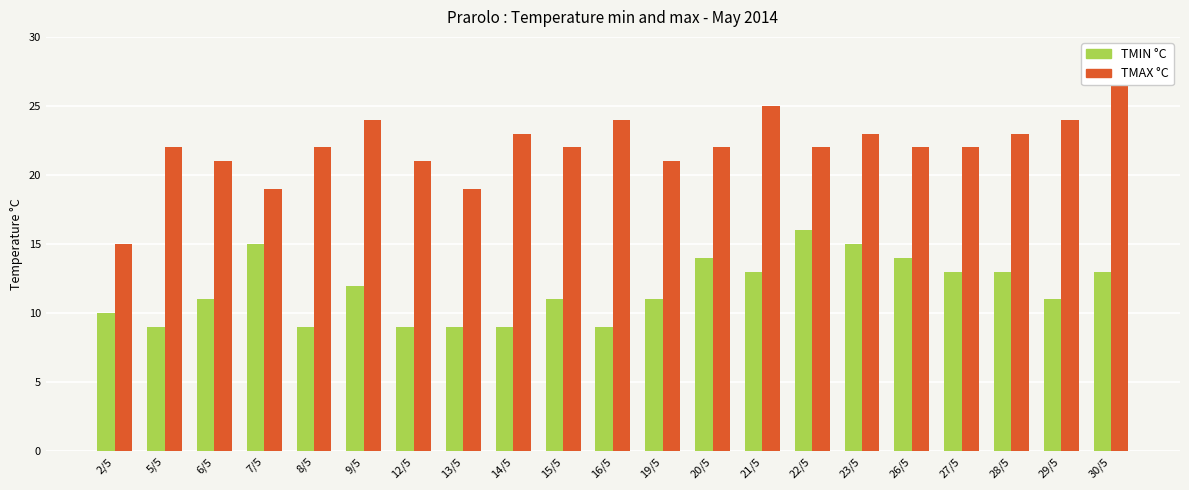

Which series has the largest total across all categories?

TMAX °C